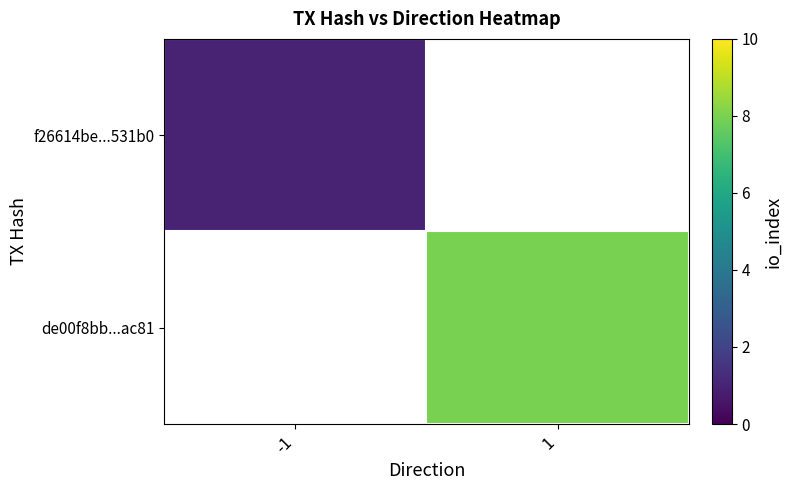

What is the greatest value displayed?

8.0